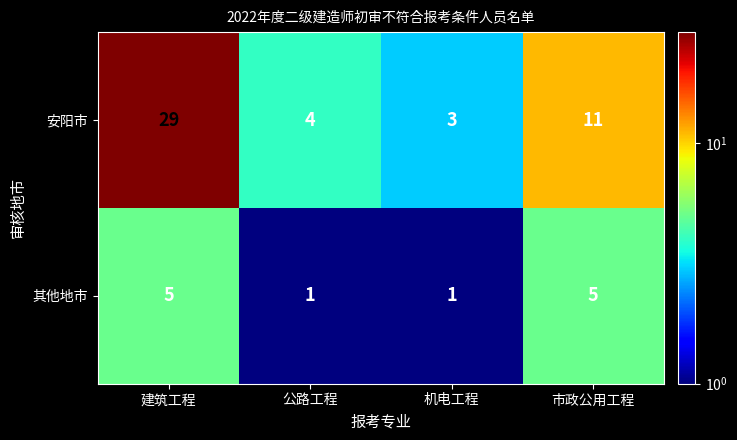

Reading left to right, transcribe all the data shown in this chart.

安阳市: 29	4	3	11
其他地市: 5	1	1	5